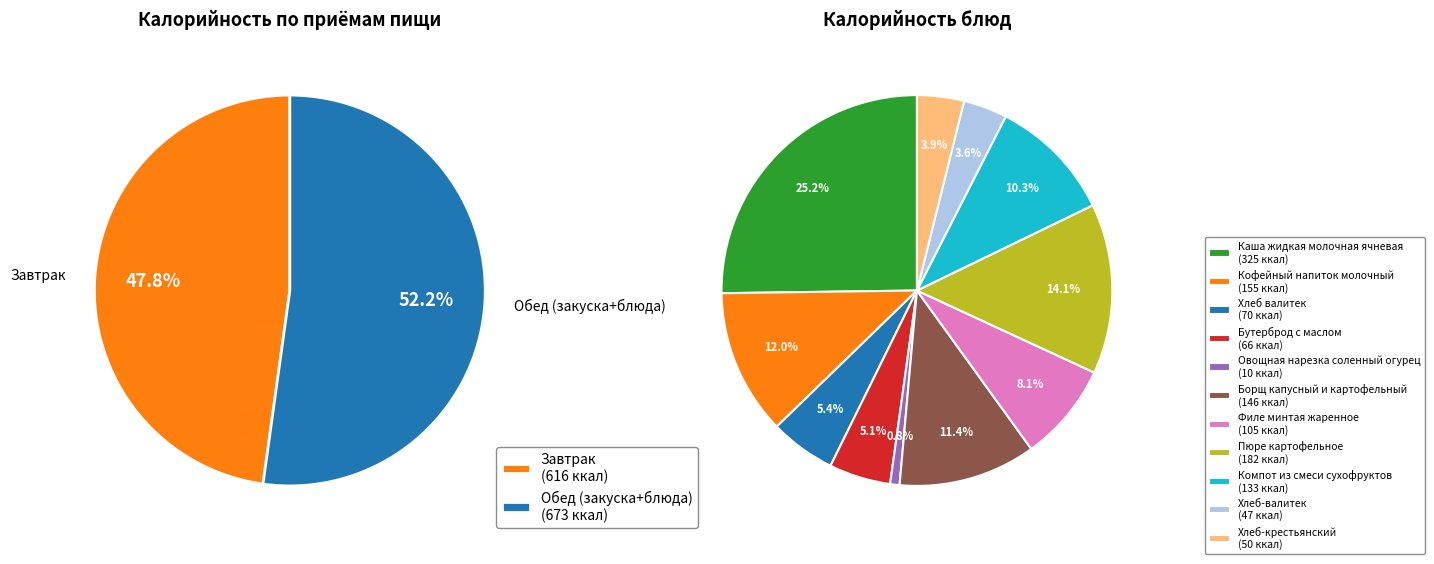

Between Овощная нарезка соленный огурец and Хлеб валитек, which is larger?

Хлеб валитек